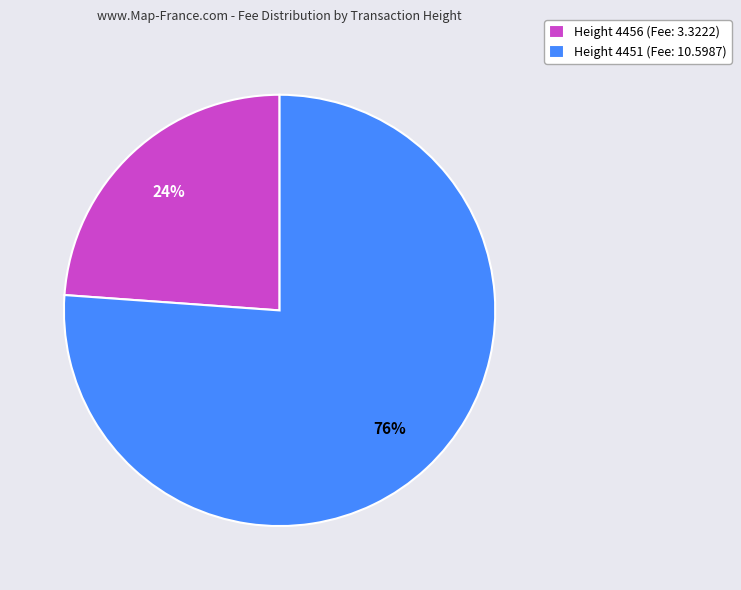

To the nearest percent, what is the combined percentage of Height 4451 and Height 4456?

100%